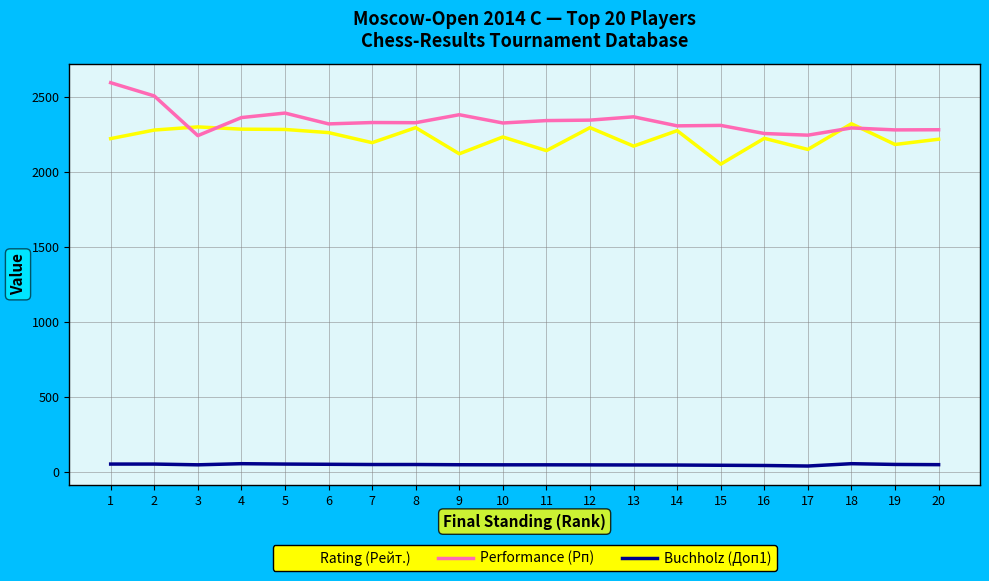

The Buchholz (Доп1) series shows 54.5 at 5. True or false?

True